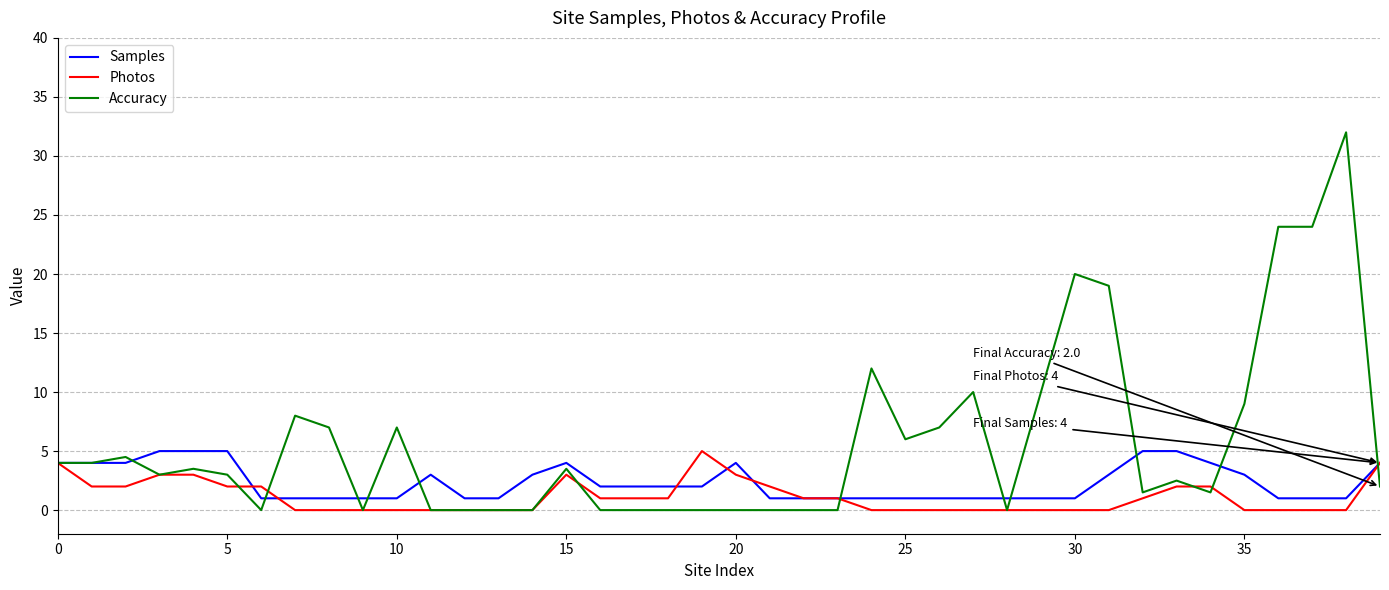

List the series in order of their overall mean, lowest first.

Photos, Samples, Accuracy